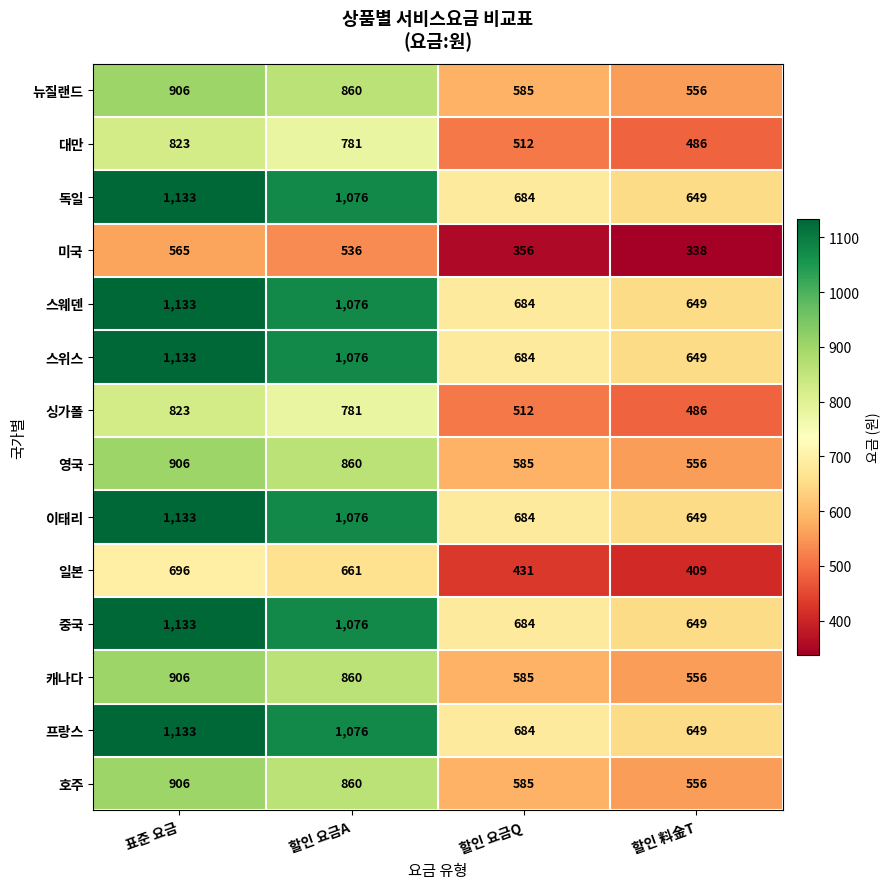

Which category has the highest value in the 스웨덴 series?

표준 요금